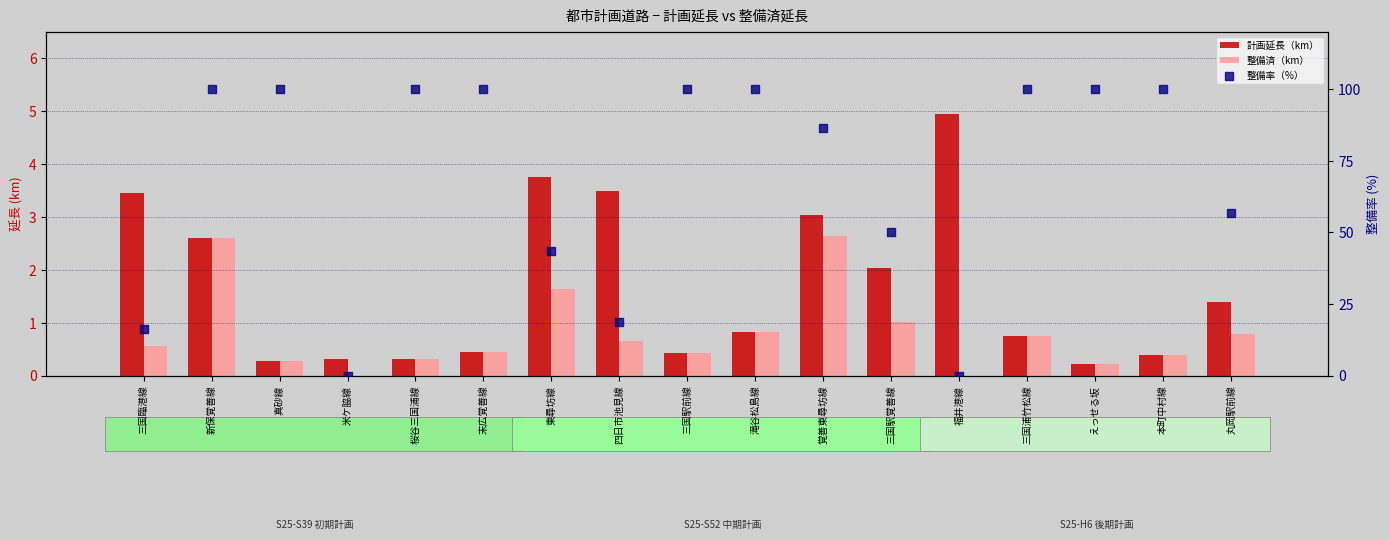

Is the value of 計画延長（km） at 東尋坊線 greater than the value of 整備率（%） at 桜谷三国浦線?

No